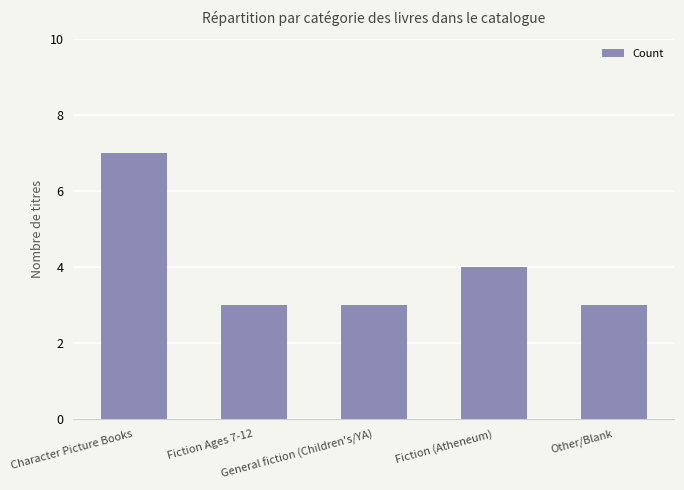

The chart shows a value of 4 at Fiction (Atheneum). True or false?

True